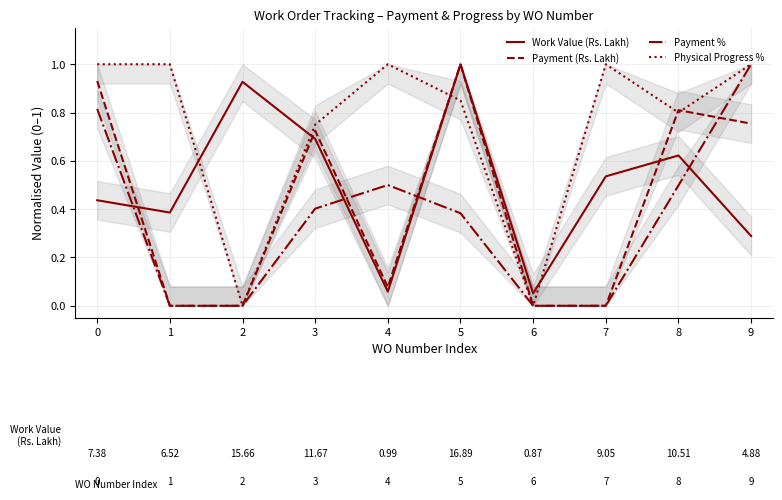

At which category does Work Value (Rs. Lakh) reach its first local peak?

2